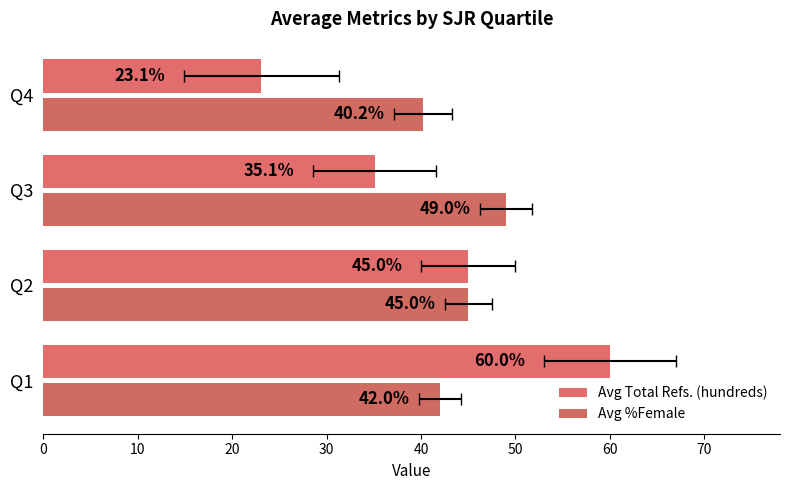

What are all the series names shown in the legend?

Avg Total Refs. (hundreds), Avg %Female